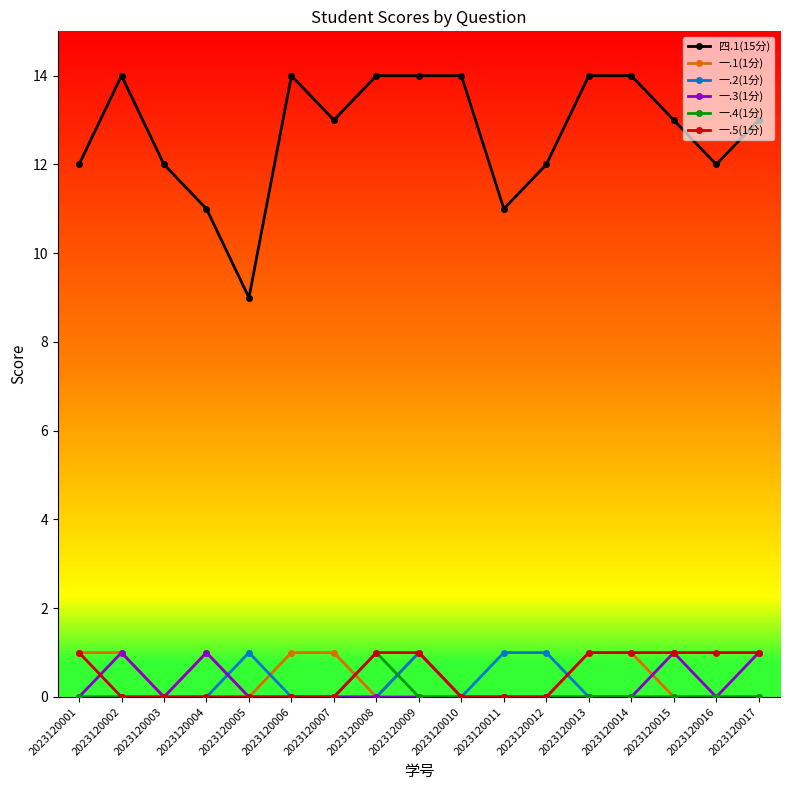

What is the total value across all series at 2023120008?

16